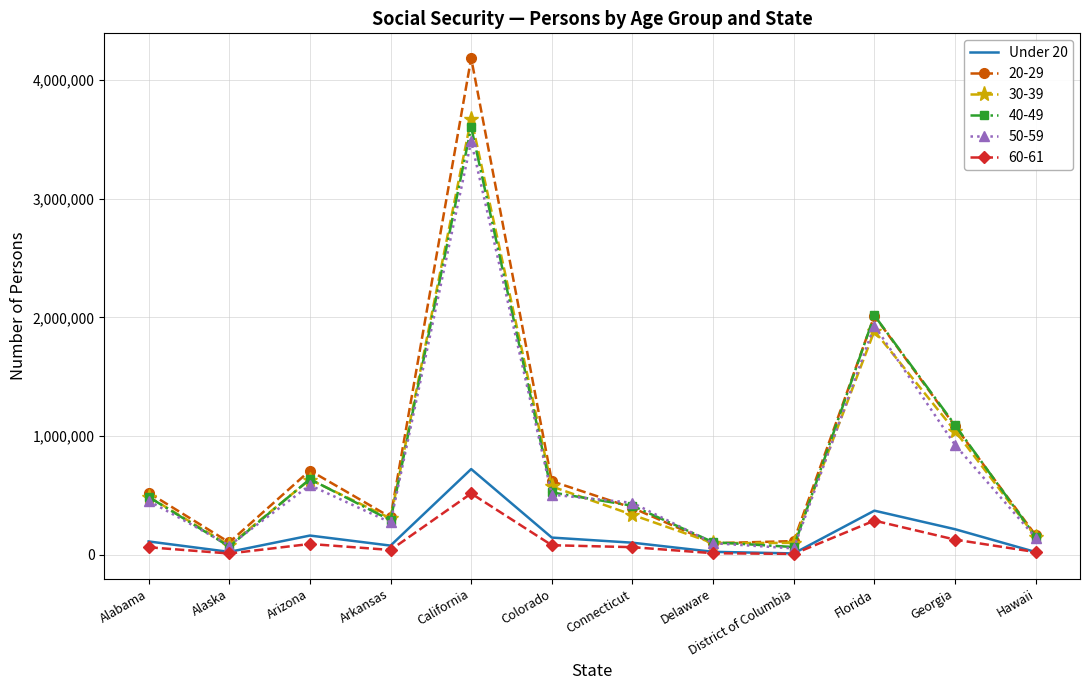

Which category has the highest value in the 20-29 series?

California